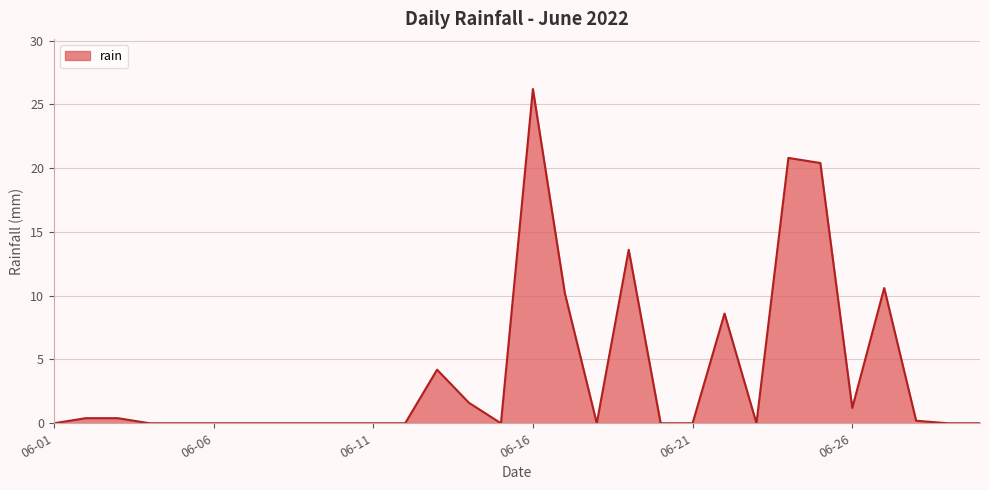

Count the number of categories in the chart.

30